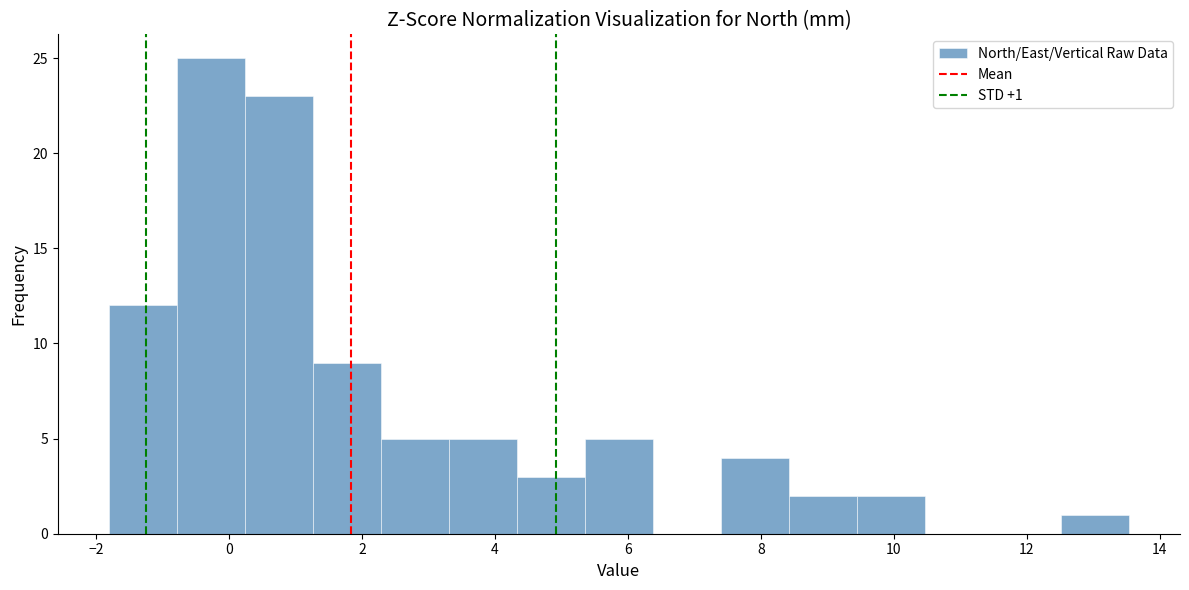

Which range on the x-axis has the tallest bar?

-0.8 to 0.2